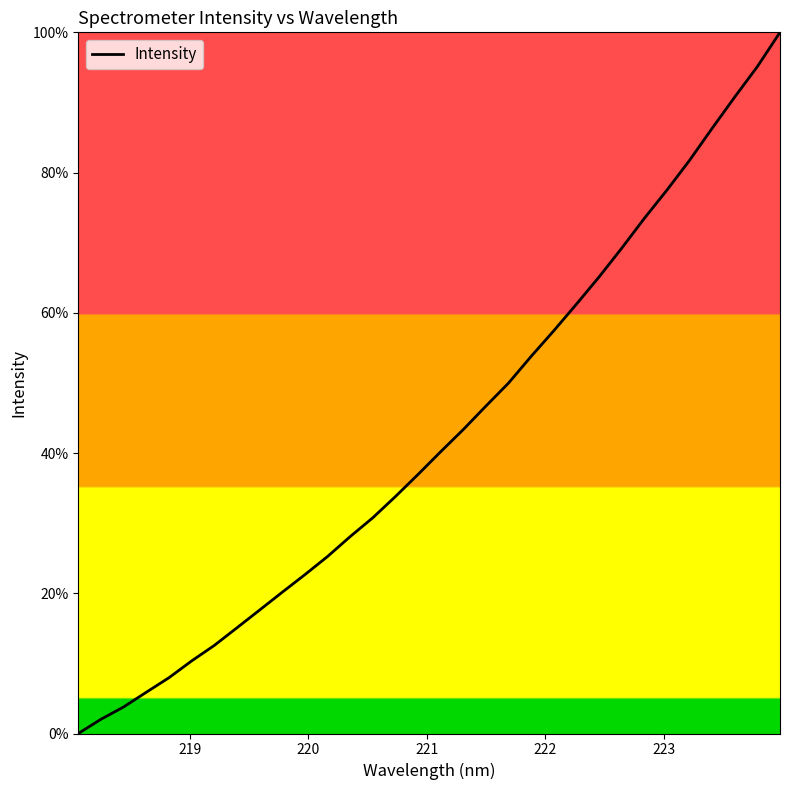

True or false: there are more than 0 points higher than both neighbors.

False